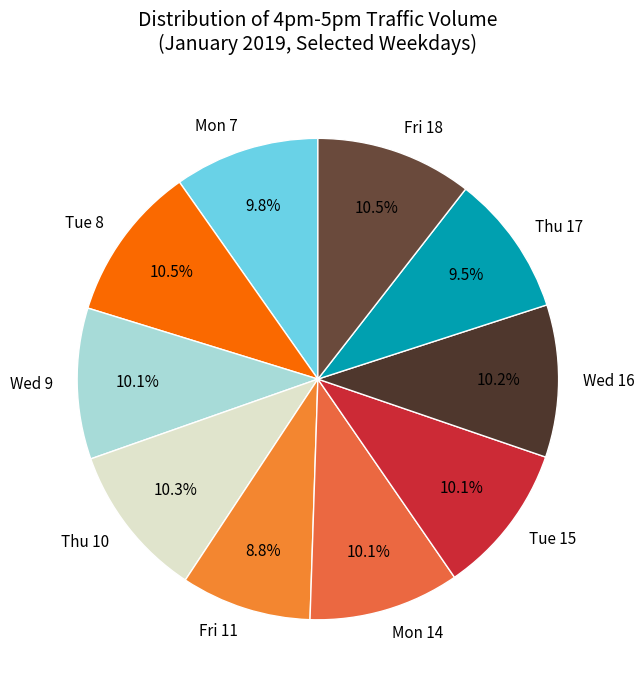

Count the number of slices in the pie.

10